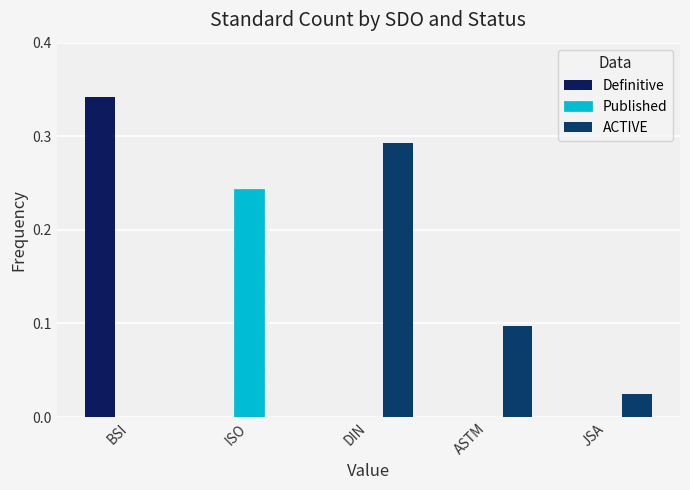

Reading right to left, transcribe all the data shown in this chart.

Definitive: 0.0	0.0	0.0	0.0	0.3
Published: 0.0	0.0	0.0	0.2	0.0
ACTIVE: 0.0	0.1	0.3	0.0	0.0